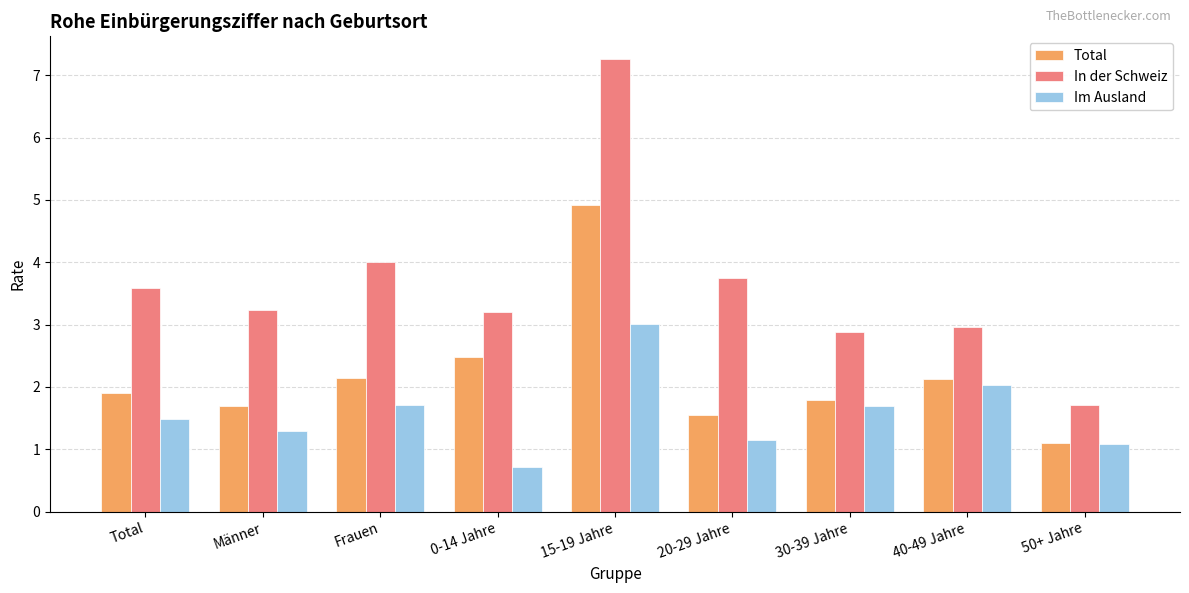

How many series are shown in this chart?

3